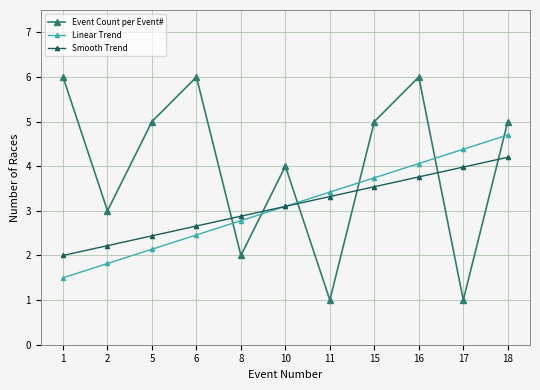

Where is Linear Trend nearest to the value 3?

10